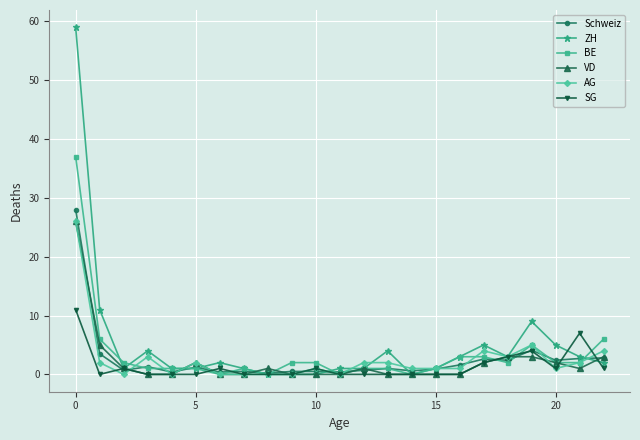

How many distinct data groups are displayed?

6